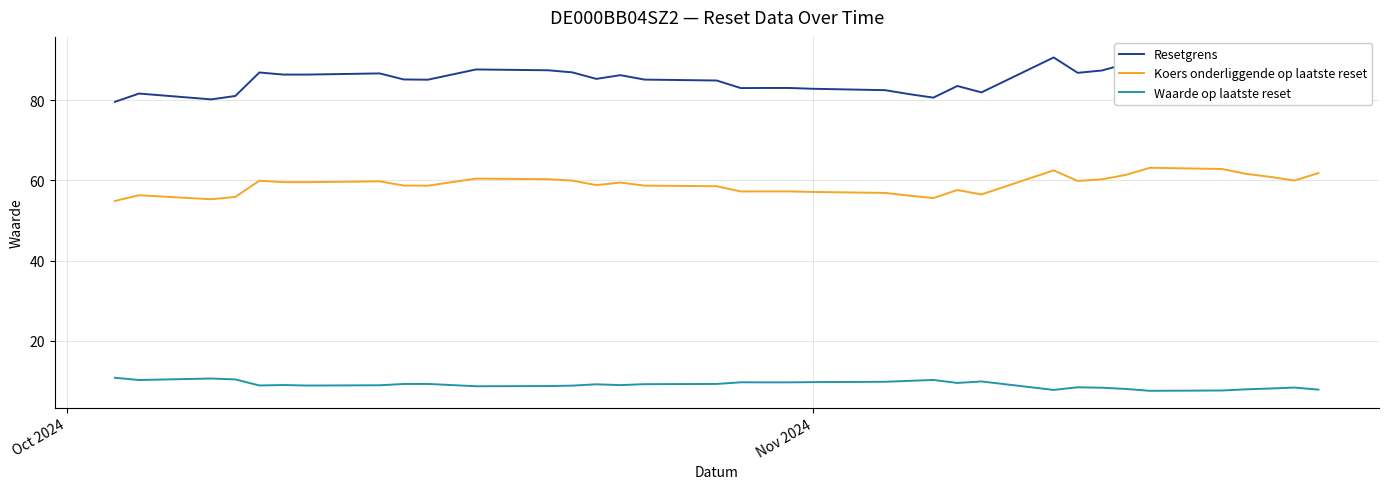

True or false: Resetgrens and Waarde op laatste reset cross at least once.

False